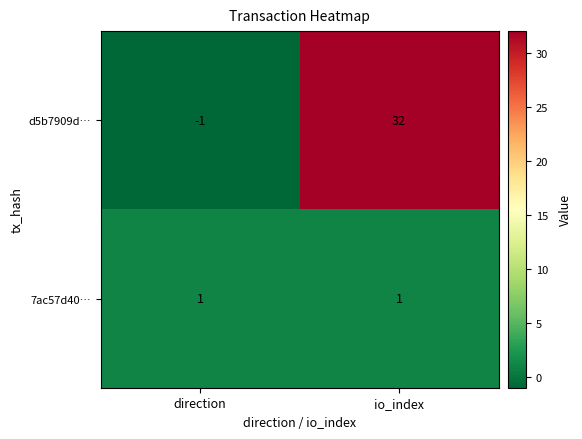

List the series in order of their overall mean, highest first.

d5b7909d…, 7ac57d40…